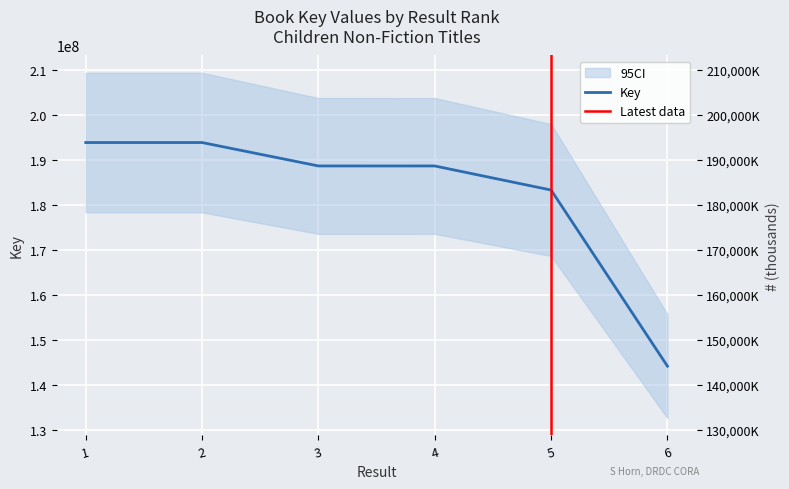

What is the difference between the second highest and second lowest values?

10555308